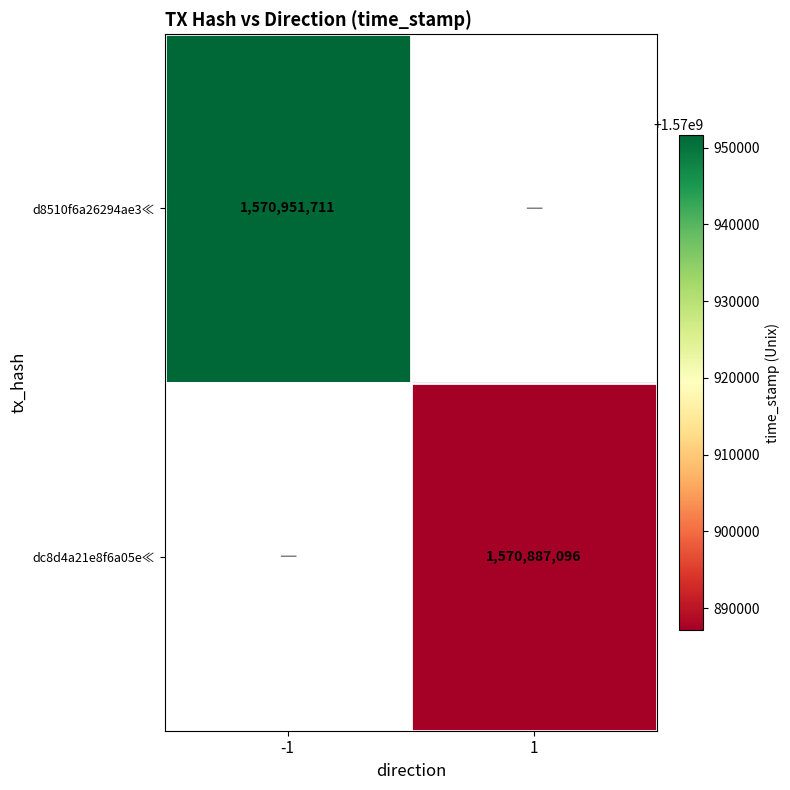

At how many categories does at least one series exceed 1570943220?

1